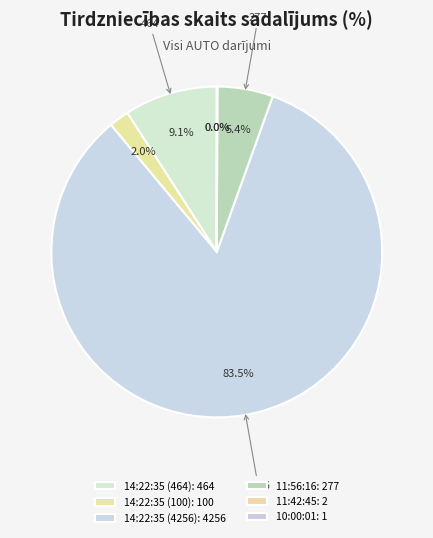

How many slices are in this pie chart?

6